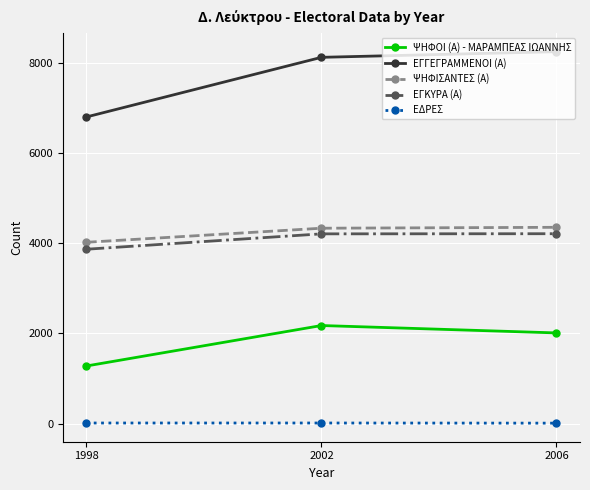

At which label does ΕΓΚΥΡΑ (Α) reach its minimum?

1998